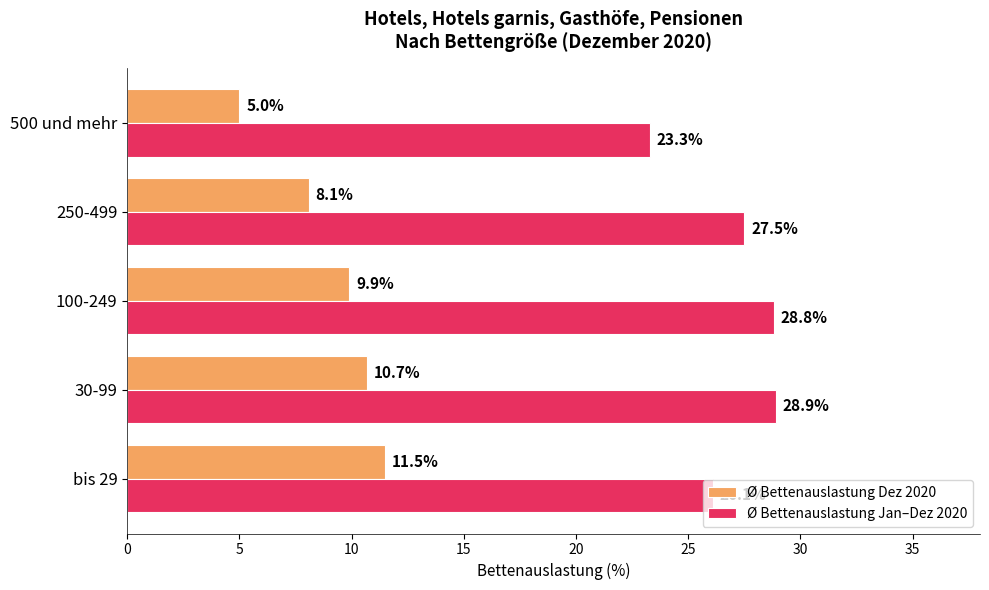

The Ø Bettenauslastung Dez 2020 series shows 18.1 at 30-99. True or false?

False